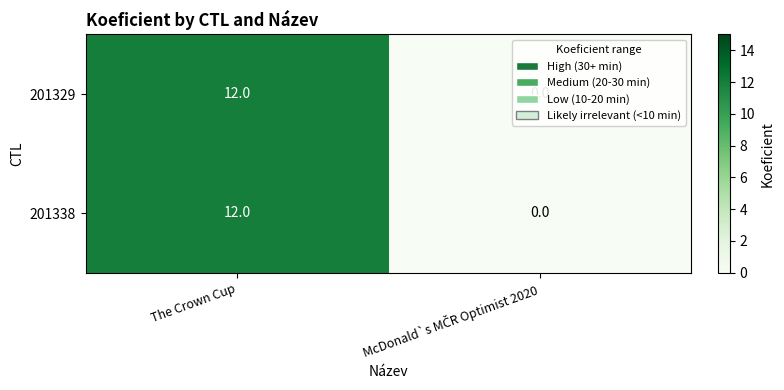

True or false: 201338 has a value of 19 at The Crown Cup.

False